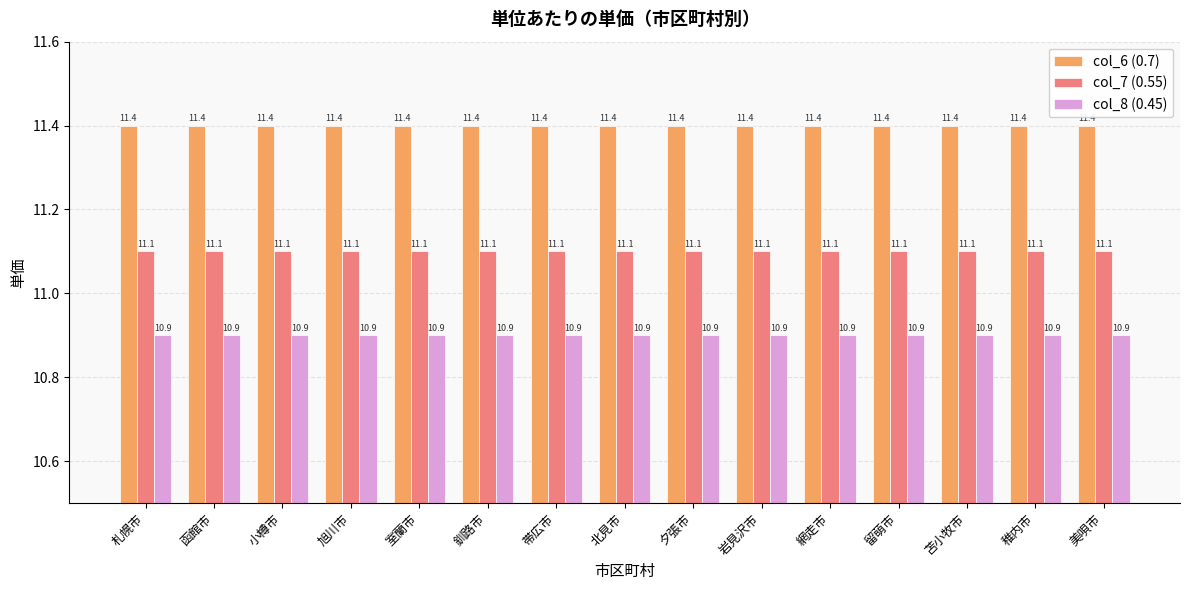

Which series has the largest total across all categories?

col_6 (0.7)